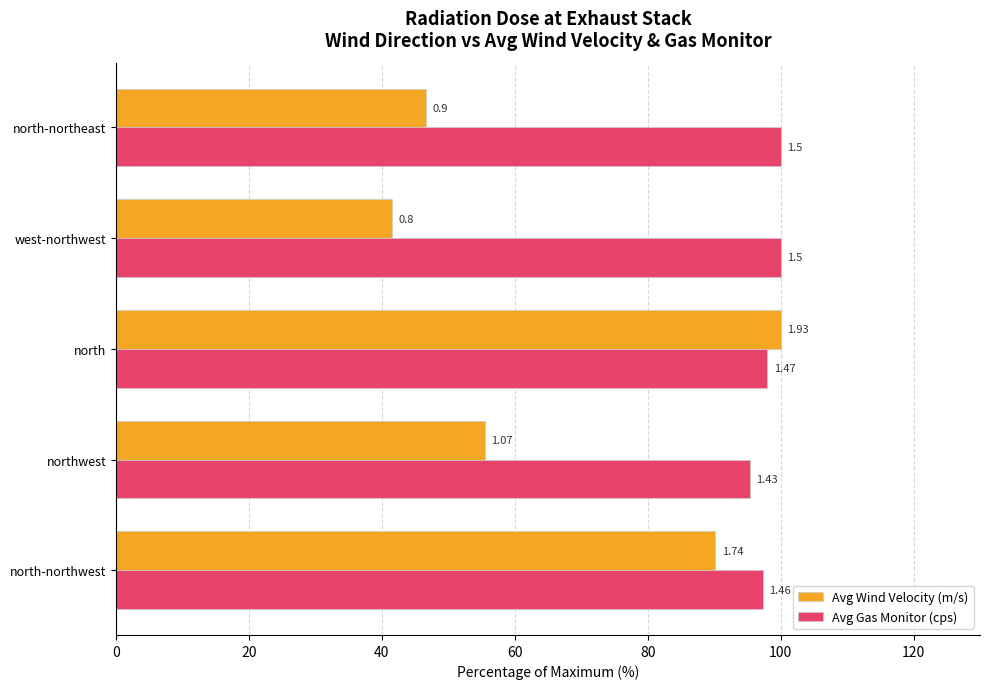

What are all the series names shown in the legend?

Avg Wind Velocity (m/s), Avg Gas Monitor (cps)